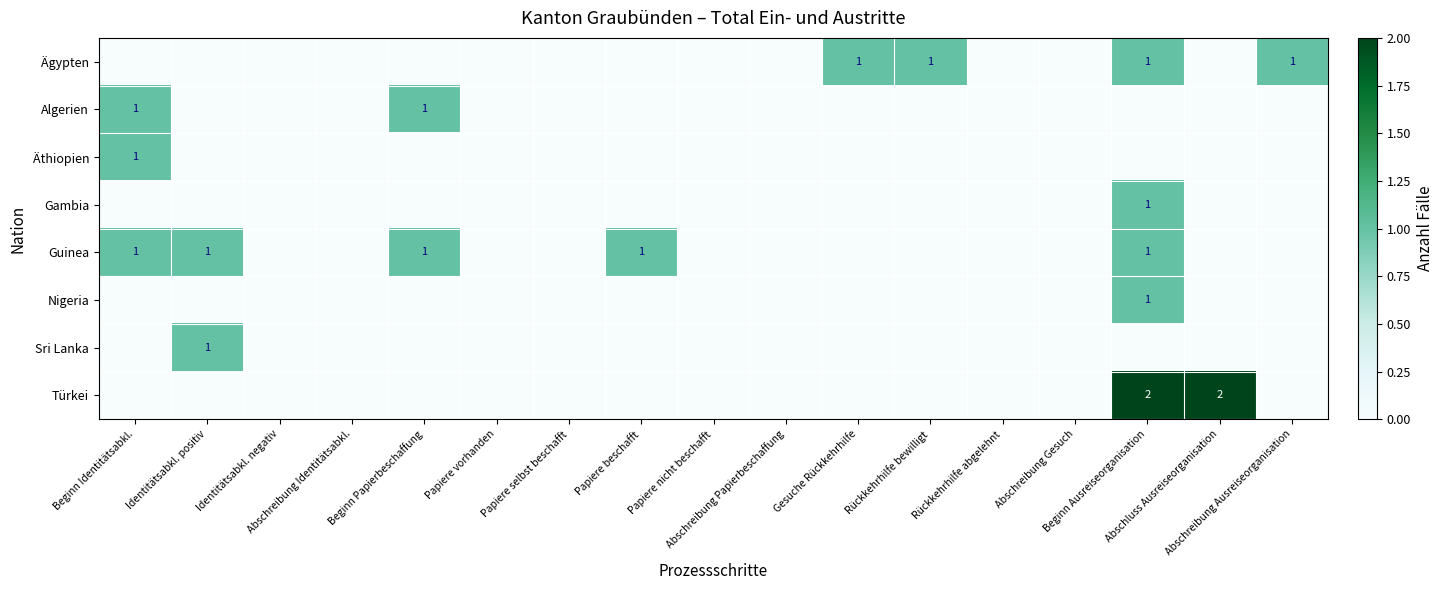

How many values in the Guinea series exceed 0?

5